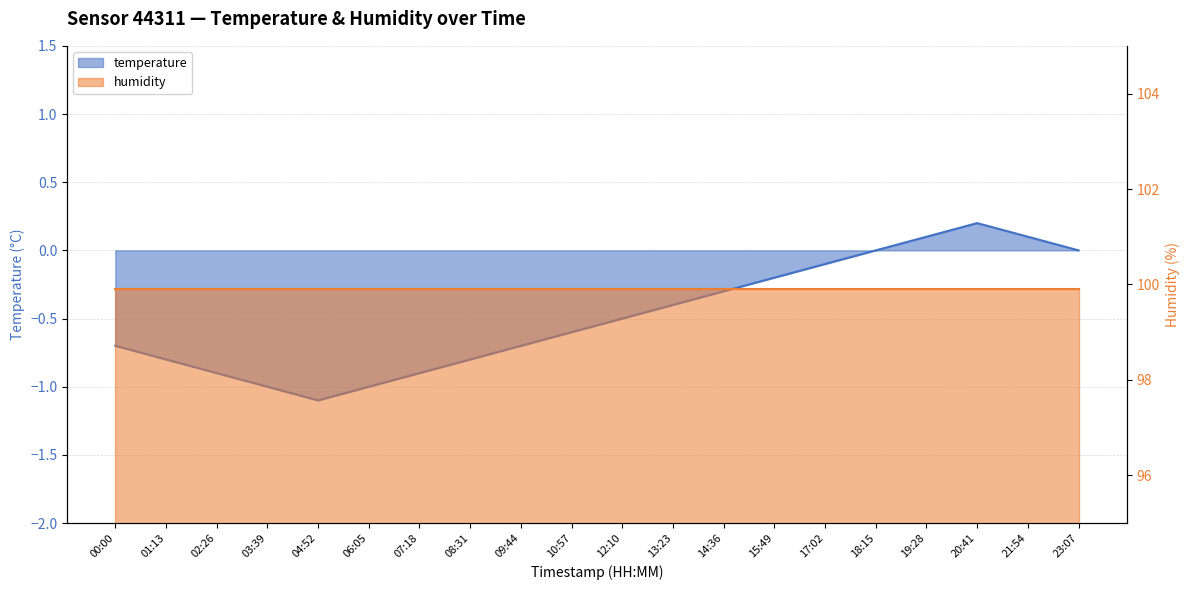

What is the change in value from 12:10 to 17:02?

+0.4